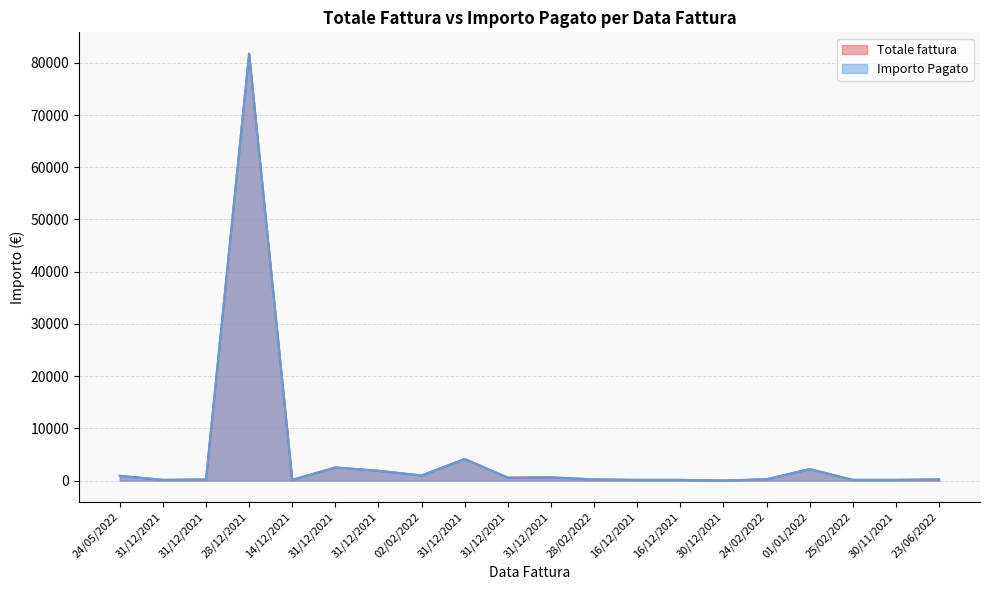

True or false: Importo Pagato and Totale fattura cross at least once.

False